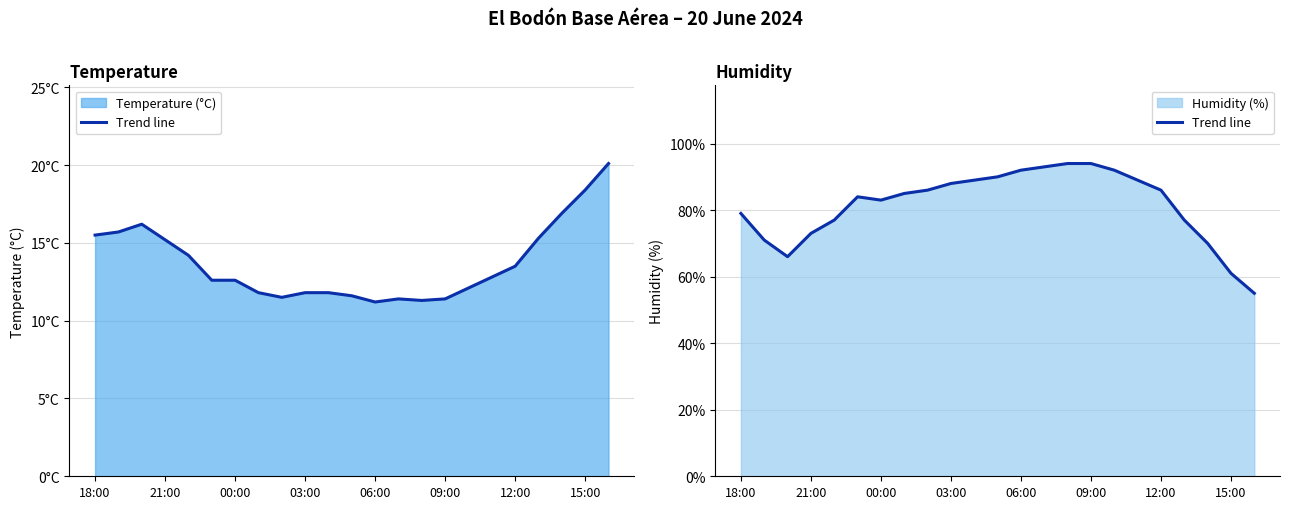

Approximately how many times larger is the value at 17 compared to 18?

1.0